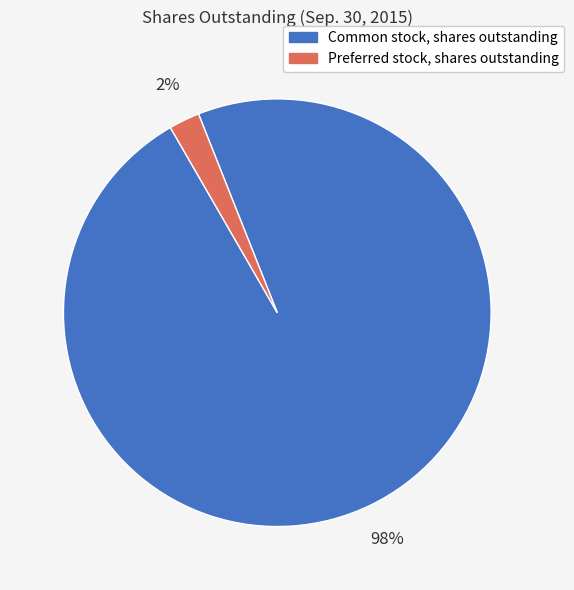

To the nearest percent, what portion does Preferred stock, shares outstanding represent?

2%